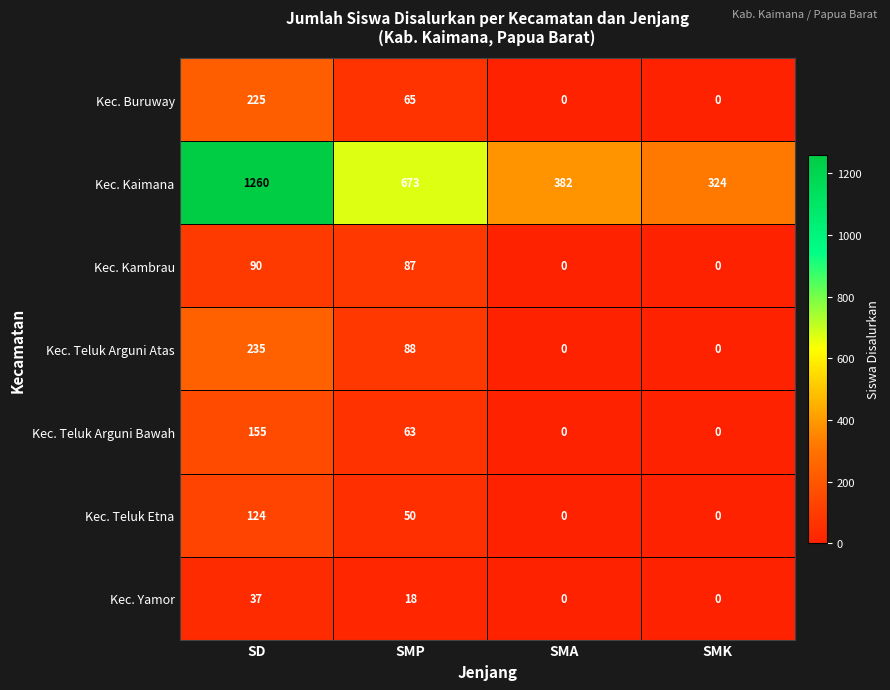

At which category is the sum across all series the highest?

SD